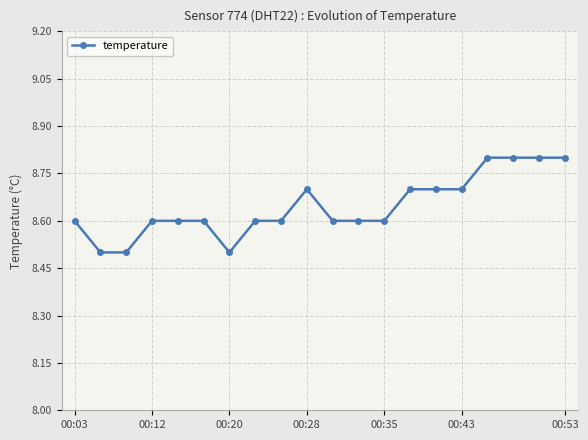

What is the maximum value shown in the chart?

8.8